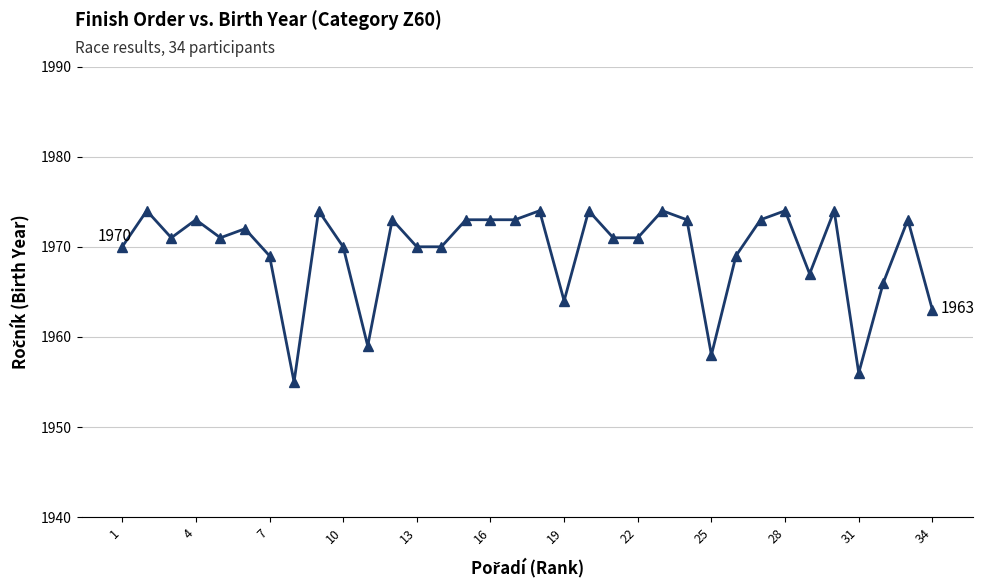

What is the average value?

1970